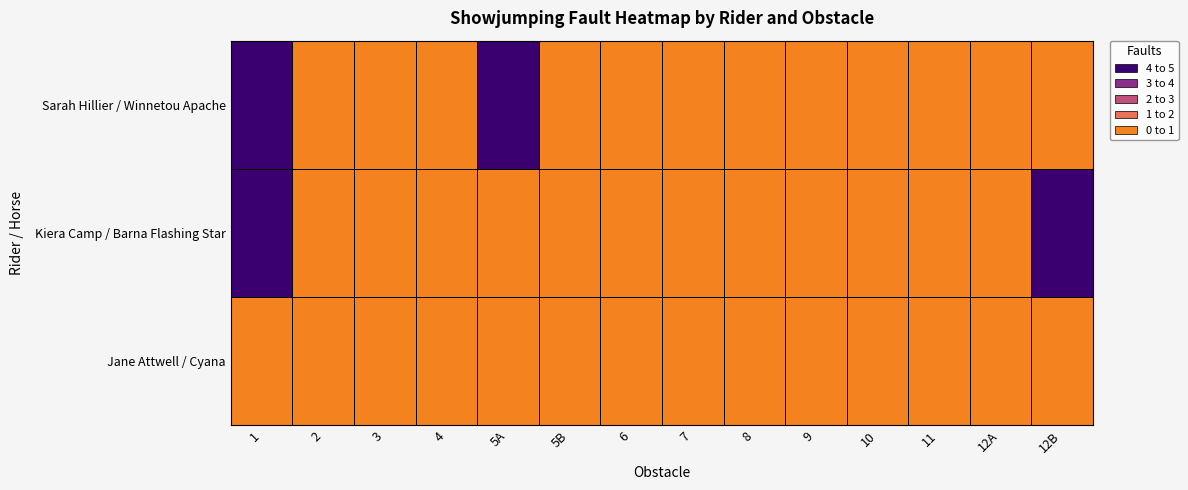

Reading left to right, extract all data points from this chart.

Jane Attwell / Cyana: 1=0	2=0	3=0	4=0	5A=0	5B=0	6=0	7=0	8=0	9=0	10=0	11=0	12A=0	12B=0
Kiera Camp / Barna Flashing Star: 1=4	2=0	3=0	4=0	5A=0	5B=0	6=0	7=0	8=0	9=0	10=0	11=0	12A=0	12B=4
Sarah Hillier / Winnetou Apache: 1=4	2=0	3=0	4=0	5A=4	5B=0	6=0	7=0	8=0	9=0	10=0	11=0	12A=0	12B=0